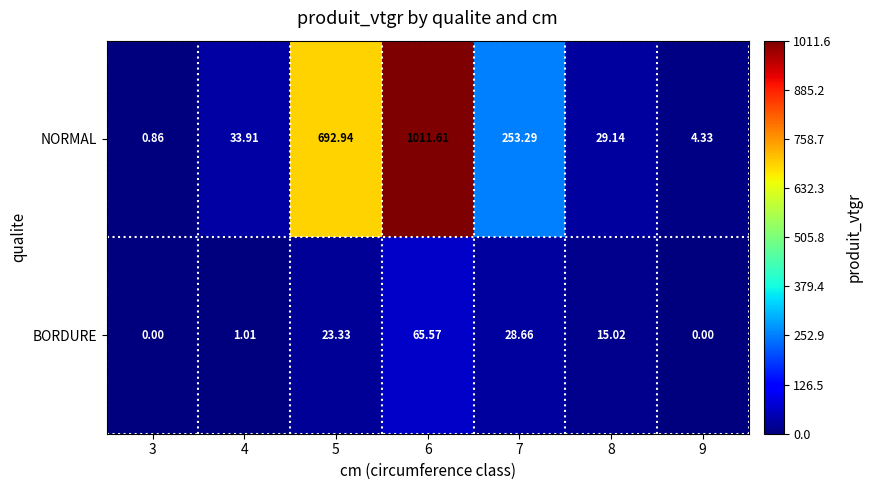

Is the value of NORMAL at 7 greater than the value of BORDURE at 8?

Yes